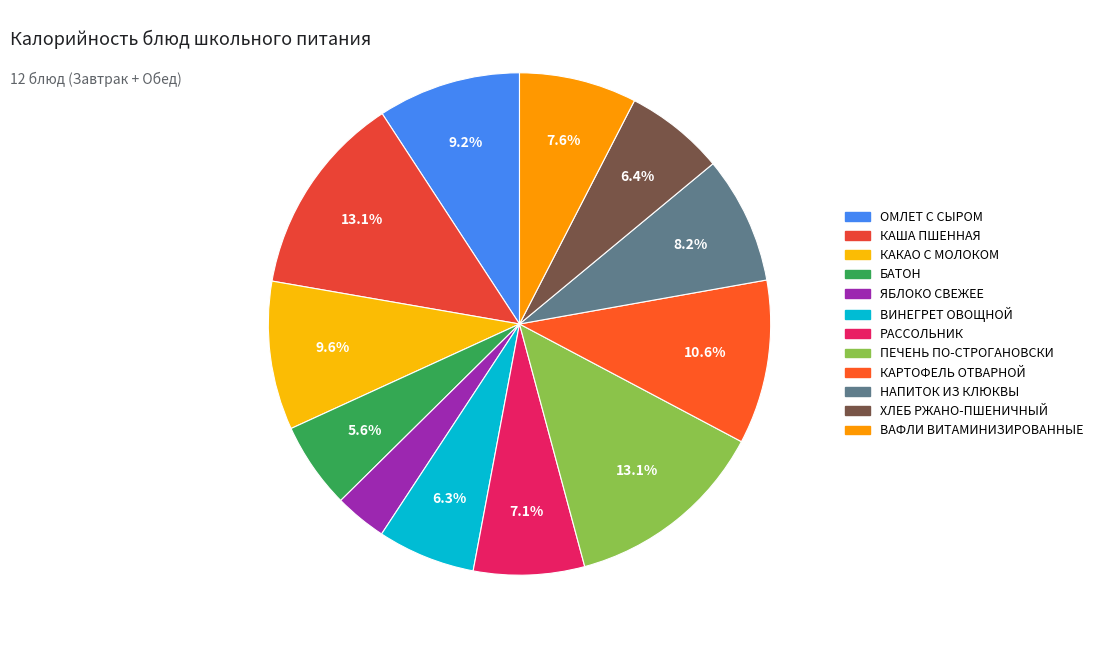

How many slices are in this pie chart?

12